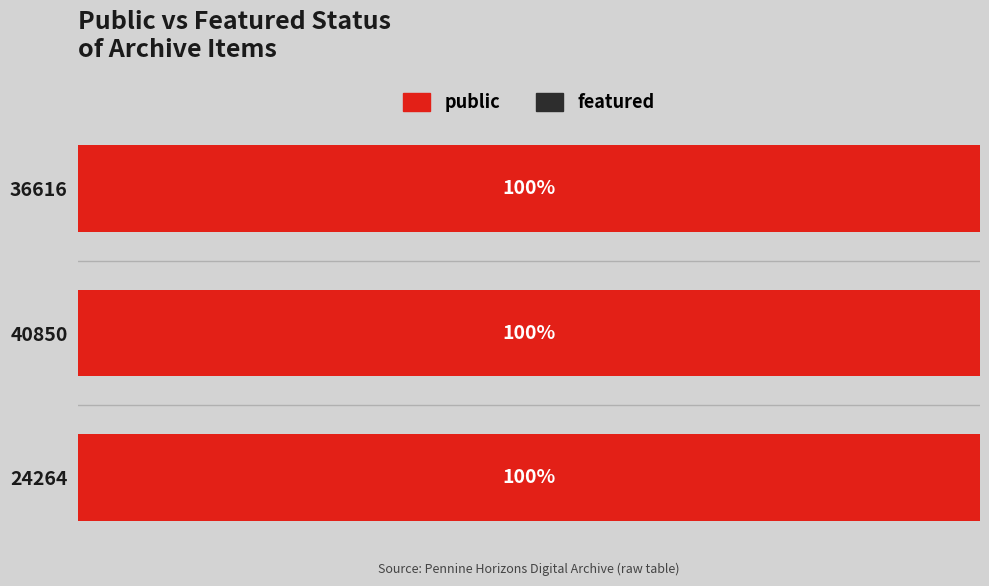

Reading right to left, what are all the values shown in this chart?

public: 36616=1	40850=1	24264=1
featured: 36616=0	40850=0	24264=0